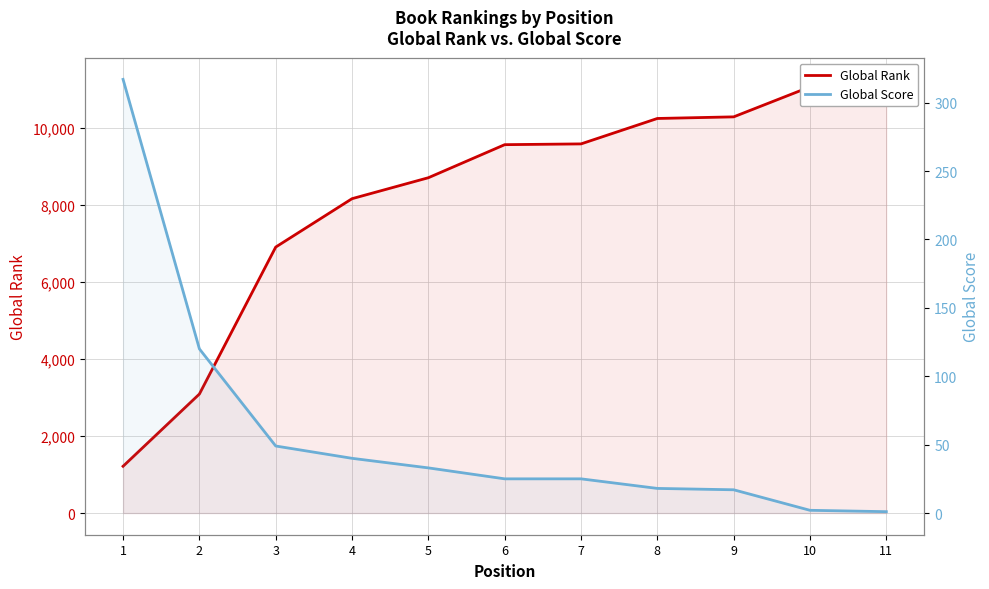

Reading right to left, transcribe all the data shown in this chart.

Global Rank: 11=11257	10=11062	9=10284	8=10242	7=9582	6=9562	5=8704	4=8160	3=6904	2=3089	1=1214
Global Score: 11=1	10=2	9=17	8=18	7=25	6=25	5=33	4=40	3=49	2=120	1=317